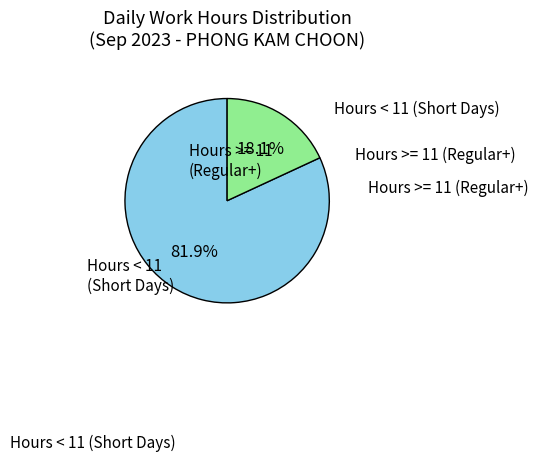

How many slices are in this pie chart?

2